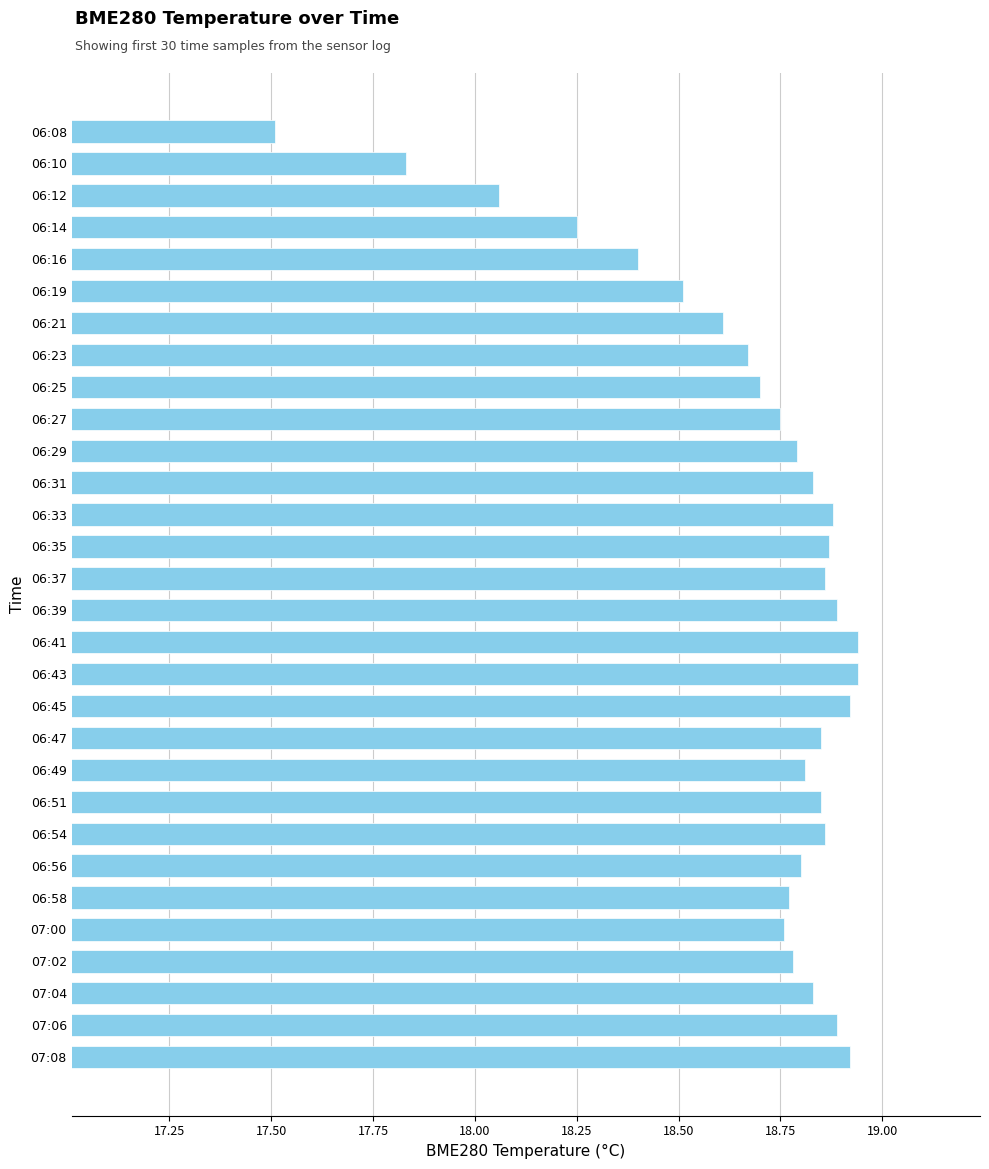

Does the chart contain stacked bars?

No